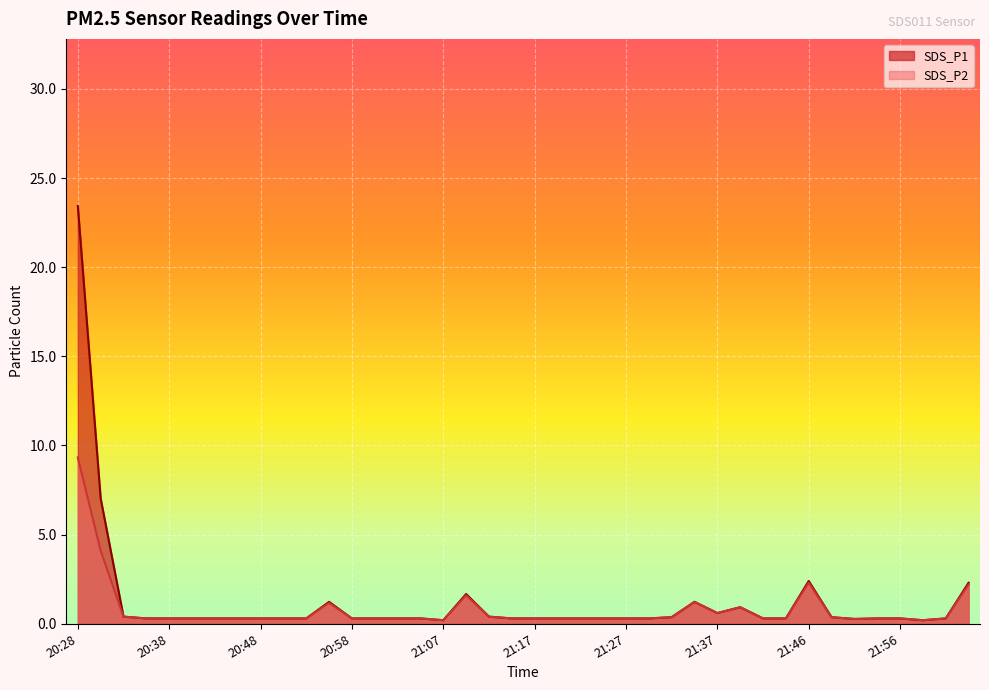

Does the chart display data point markers on the line(s)?

No